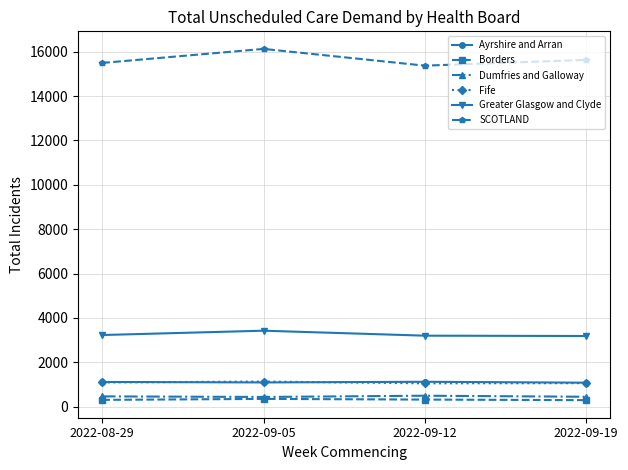

Is the value of Greater Glasgow and Clyde at 2022-09-12 greater than the value of SCOTLAND at 2022-09-19?

No